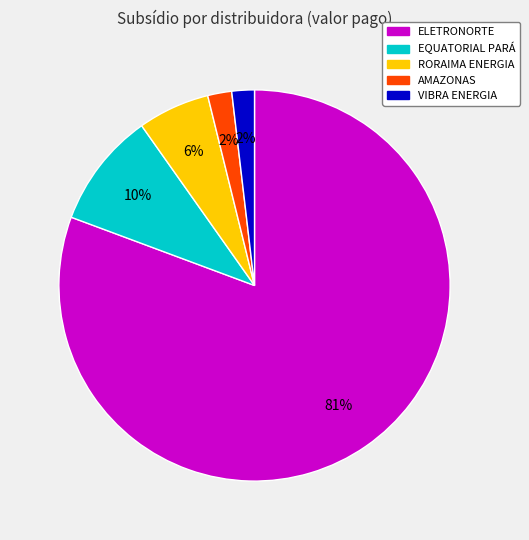

Which category has the biggest portion of the pie?

ELETRONORTE